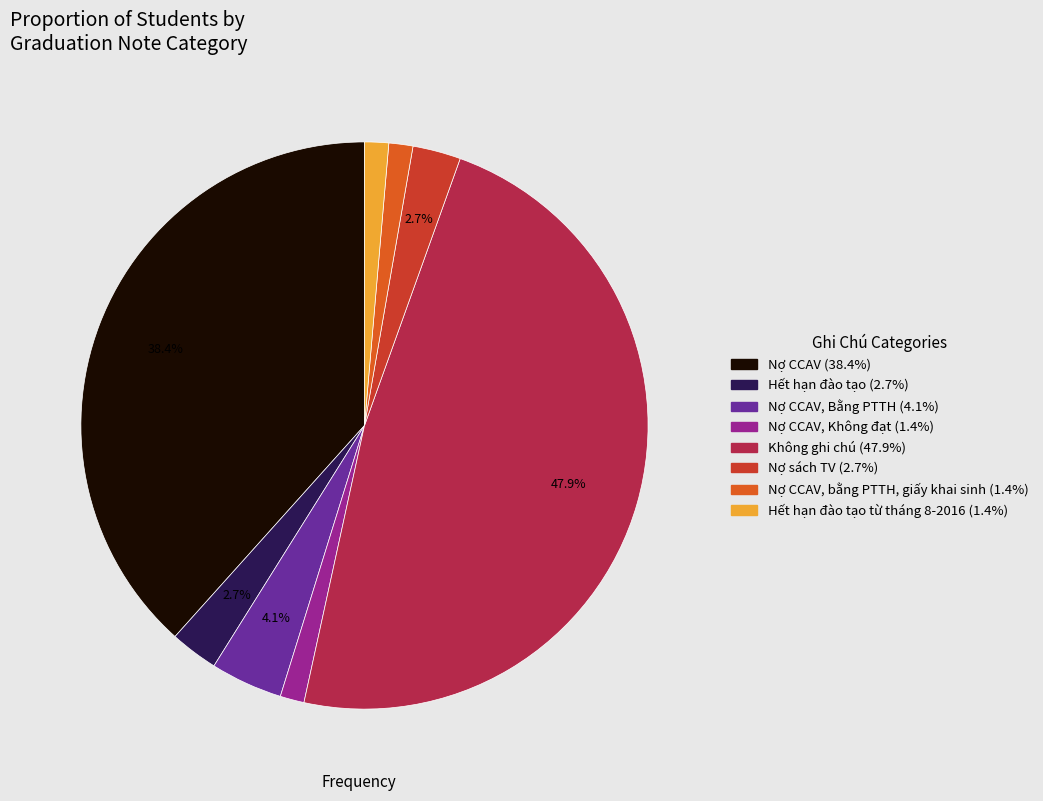

How many segments does this pie chart have?

8